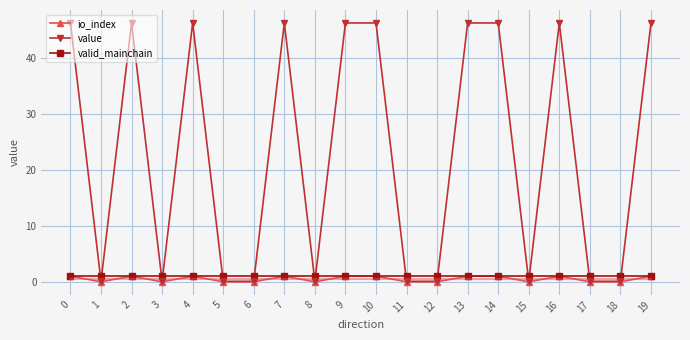

List the series in order of their peak value, lowest first.

io_index, valid_mainchain, value